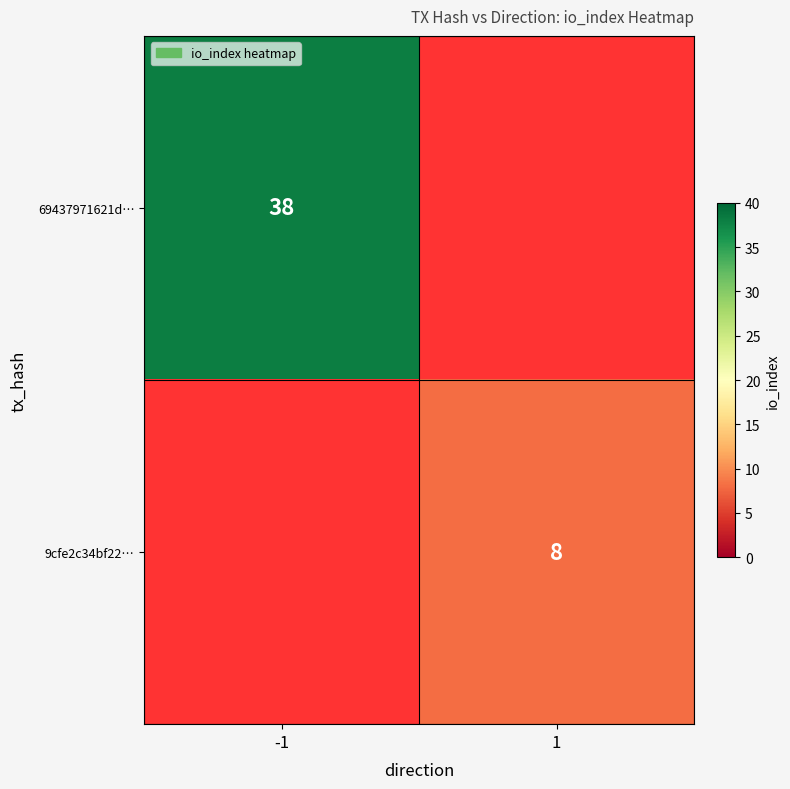

Count the number of categories in the chart.

2